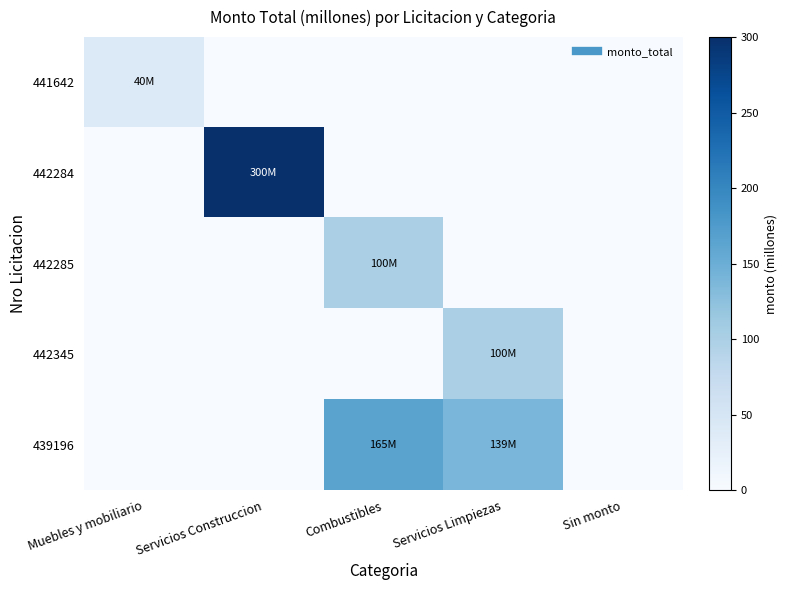

At which category does the chart reach its peak across all series?

Servicios Construccion